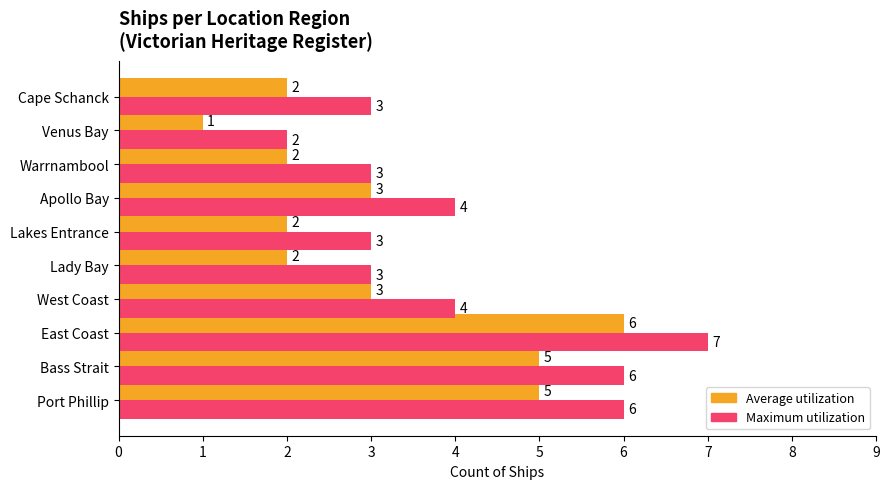

List the series in order of their overall mean, lowest first.

Average utilization, Maximum utilization